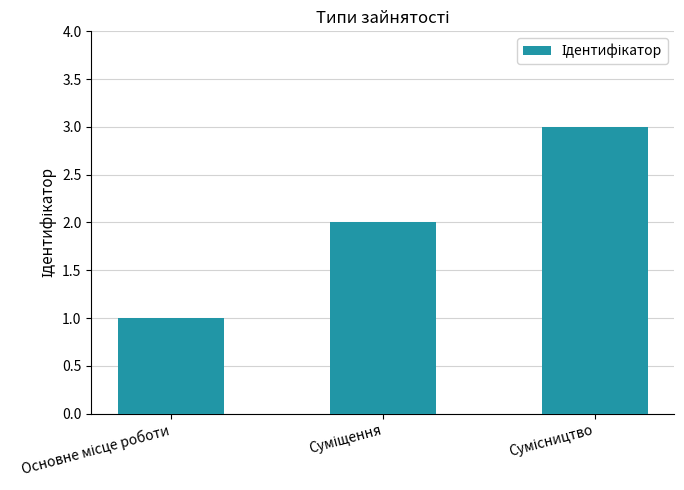

What is the maximum value shown in the chart?

3